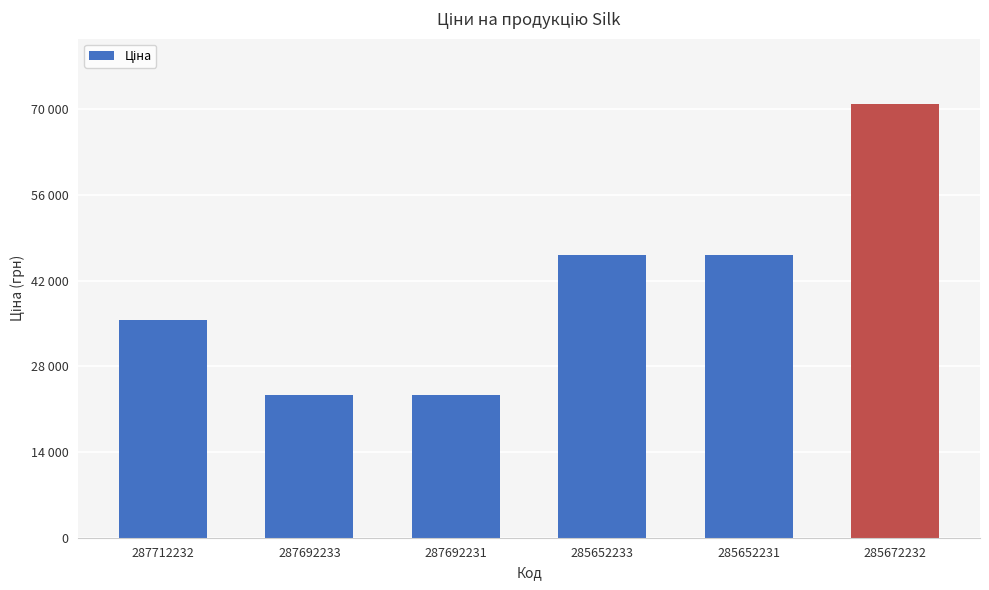

What is the greatest value displayed?

70906.0